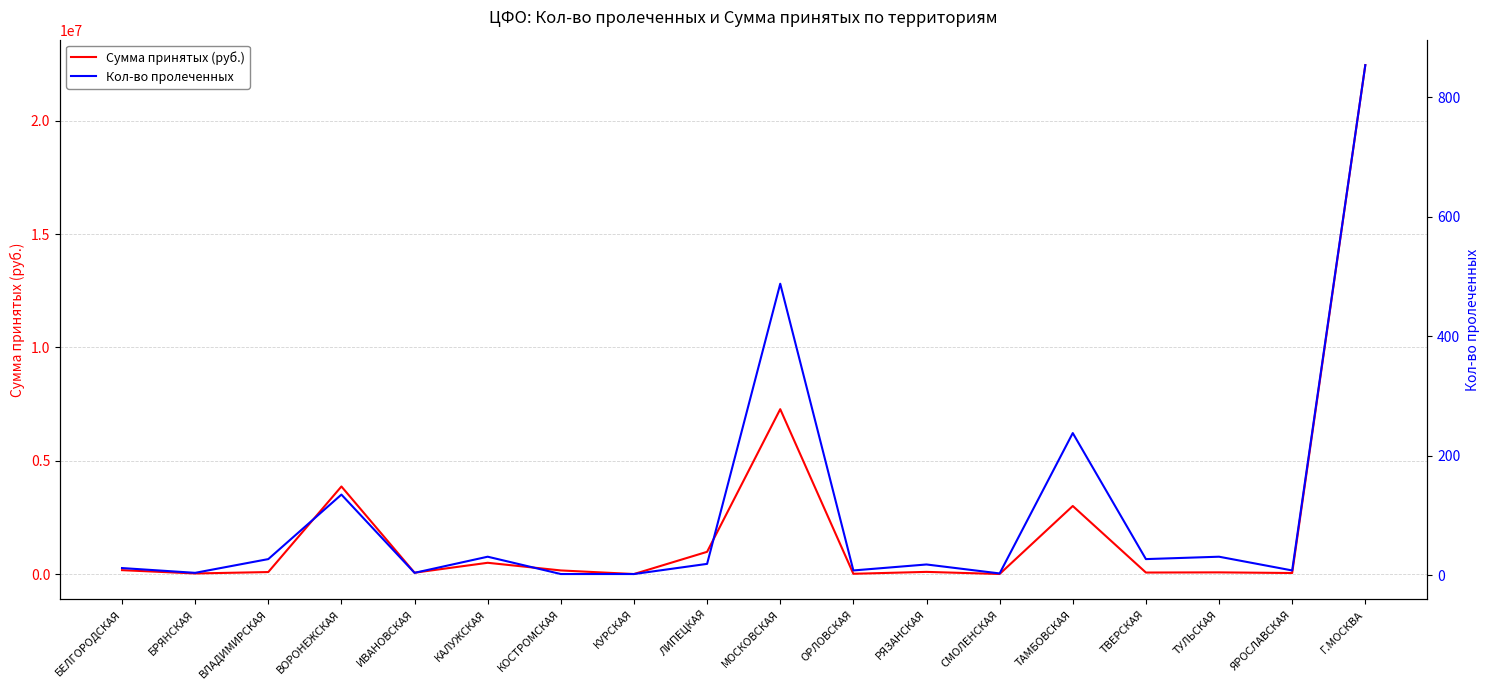

At how many categories does at least one series exceed 11732850?

1